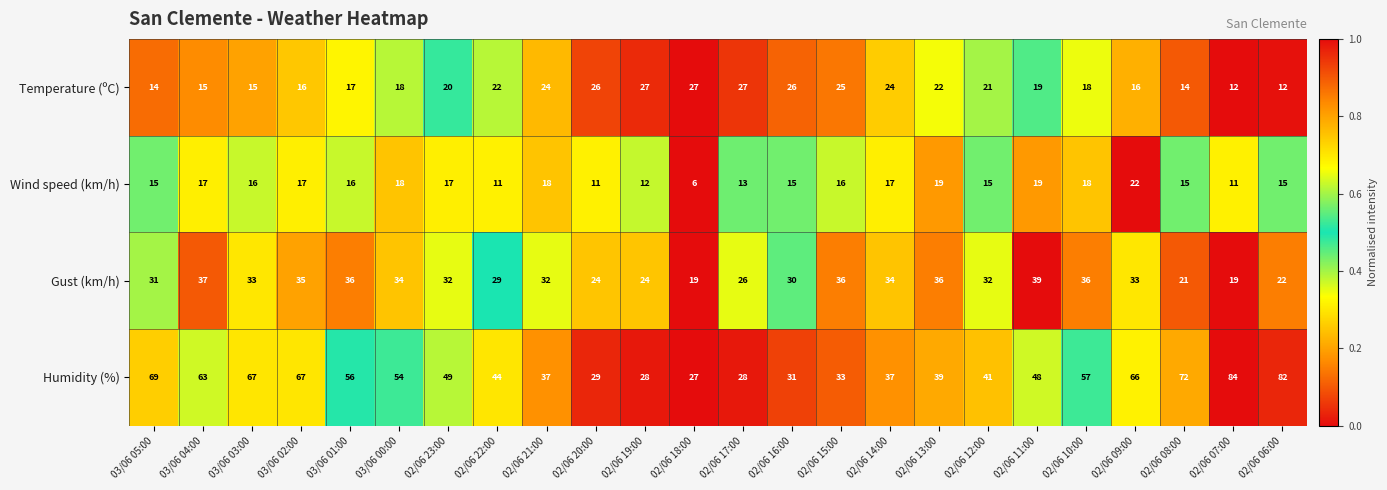

The Gust (km/h) series shows 51 at 02/06 23:00. True or false?

False